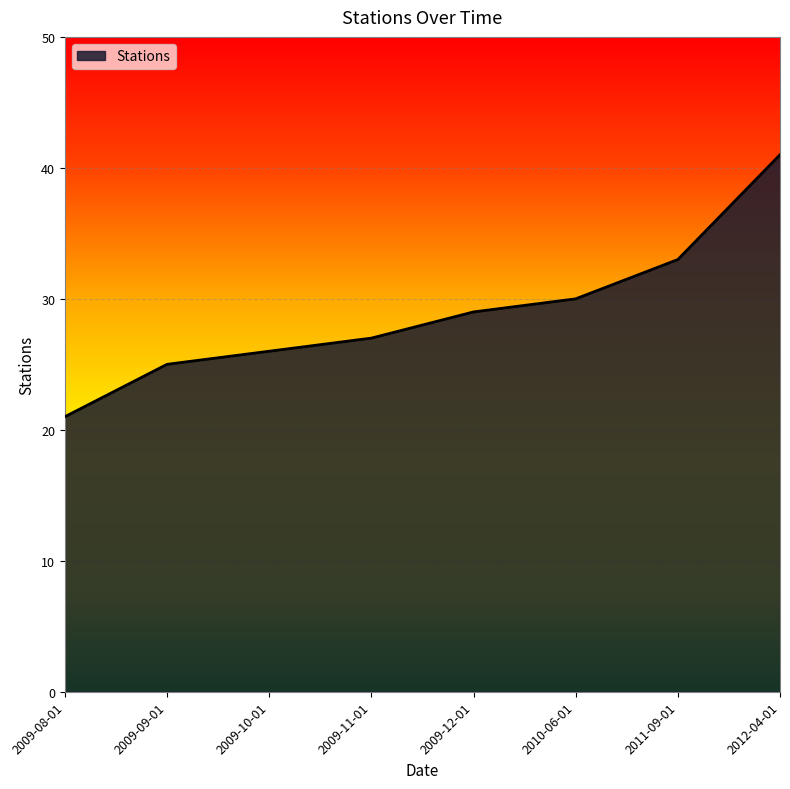

What is the ratio of the value at 2012-04-01 to the value at 2009-08-01?

2.0